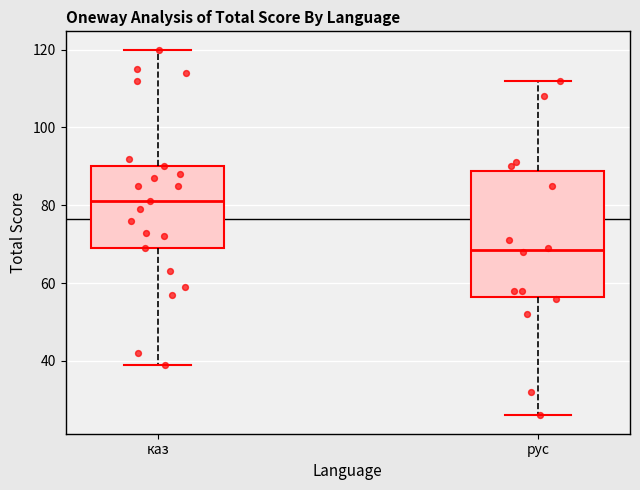

Comparing the boxes themselves (not the whiskers), which one is the tallest?

рус